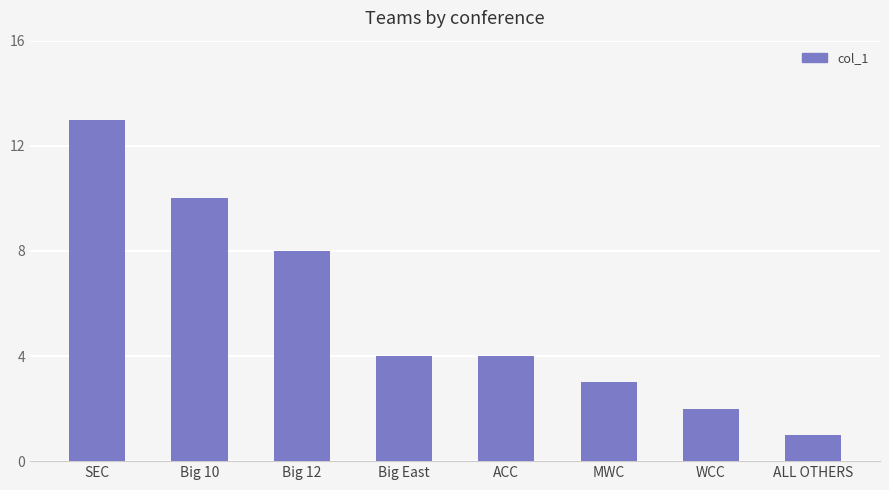

What is the sum of the values at WCC and Big 12?

10